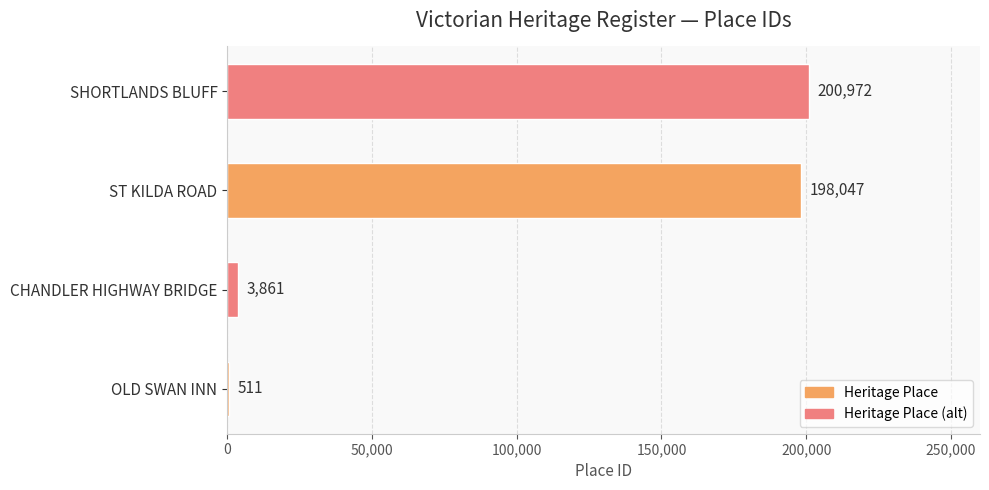

Read the value at SHORTLANDS BLUFF, to the nearest 50.

200950